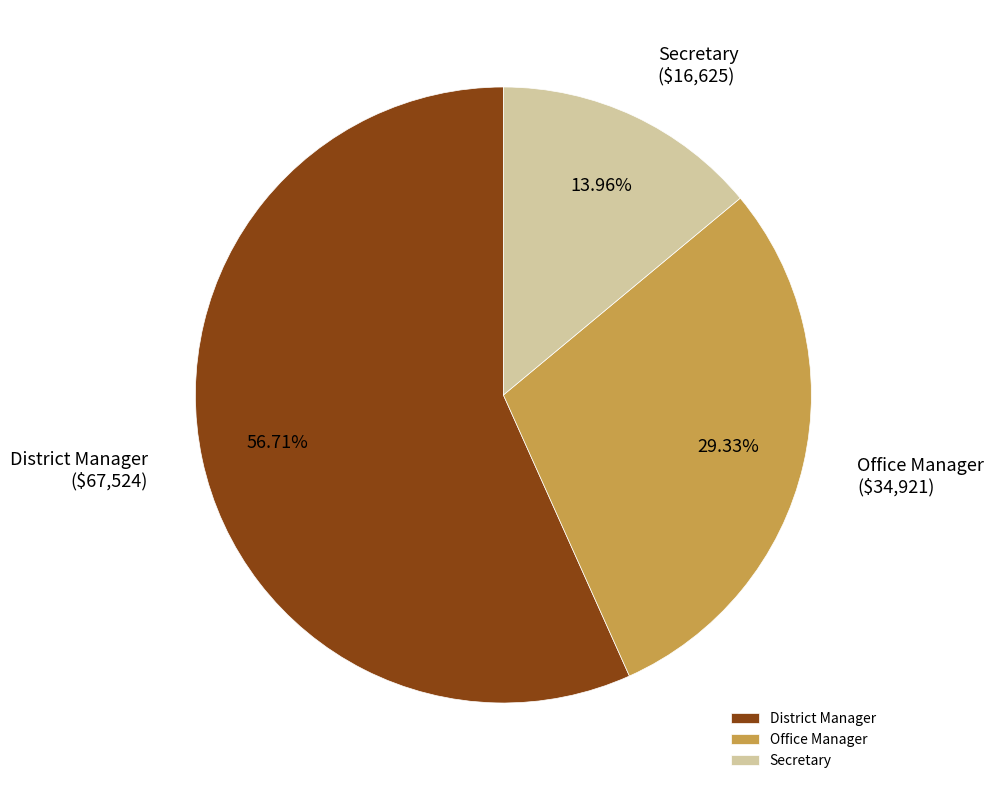

Which slice is the smallest?

Secretary